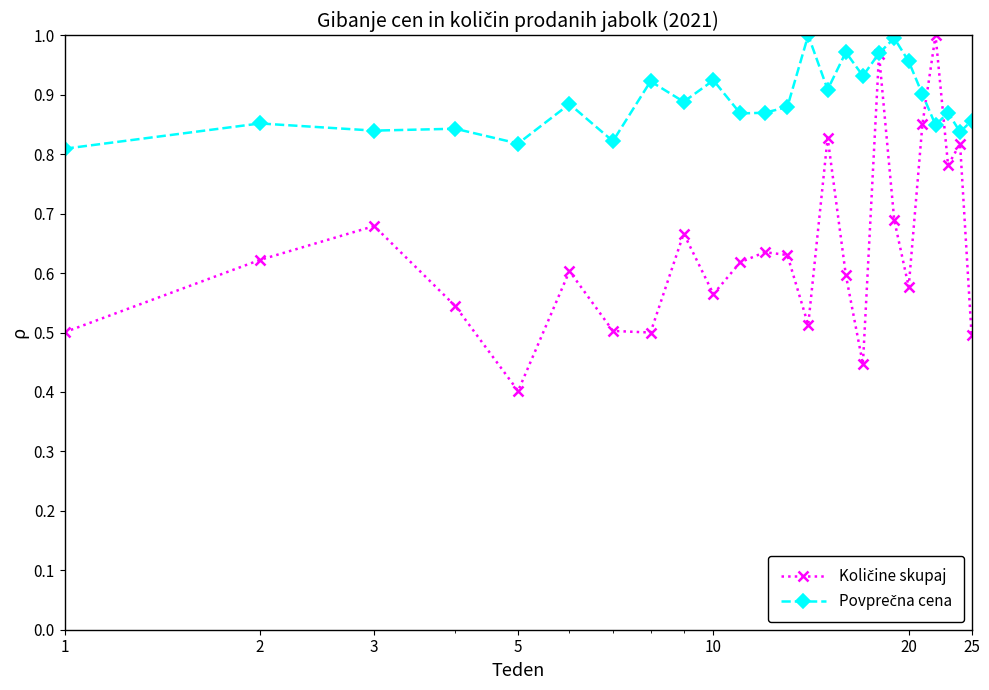

Which series ends up on top after the final intersection of Količine skupaj and Povprečna cena?

Povprečna cena